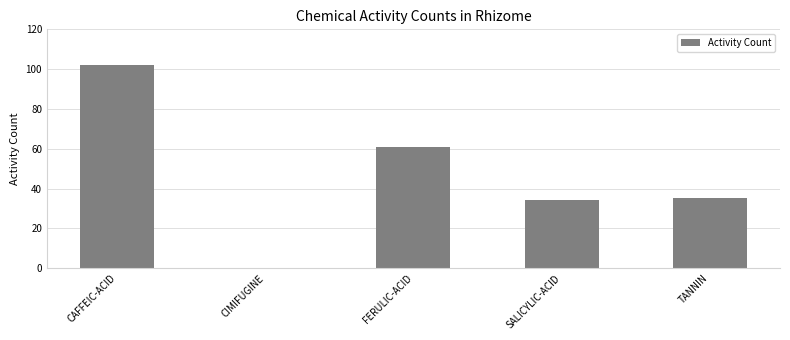

Between SALICYLIC-ACID and CAFFEIC-ACID, which is larger?

CAFFEIC-ACID